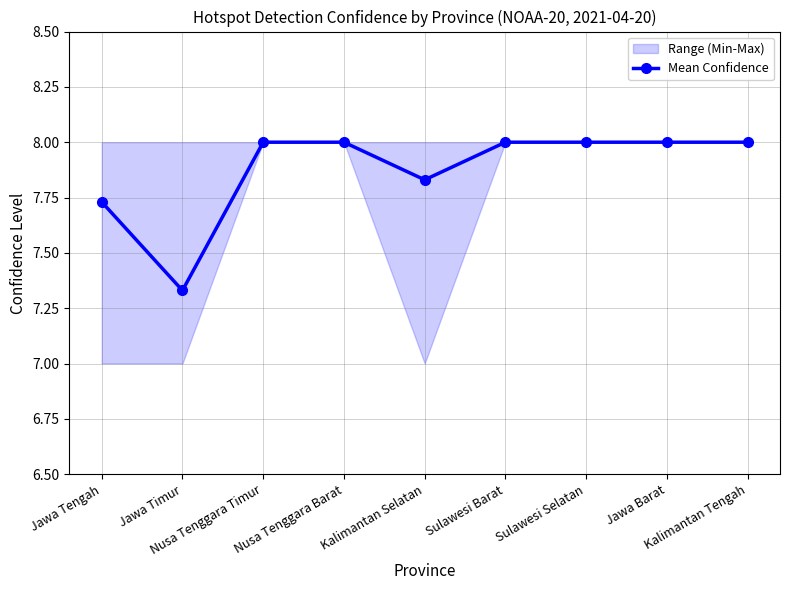

The chart shows a value of 3.0 at Nusa Tenggara Timur. True or false?

False